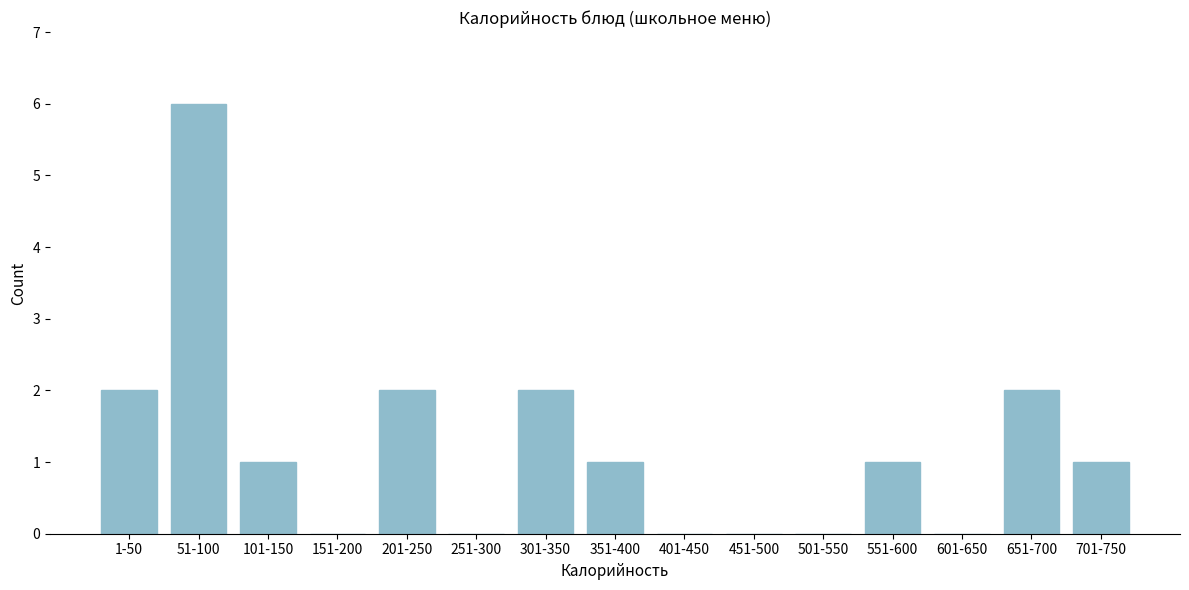

Reading right to left, what are all the values shown in this chart?

701-750=1	651-700=2	601-650=0	551-600=1	501-550=0	451-500=0	401-450=0	351-400=1	301-350=2	251-300=0	201-250=2	151-200=0	101-150=1	51-100=6	1-50=2